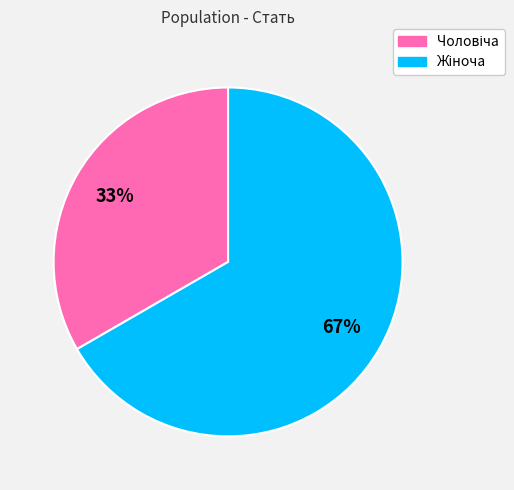

Is there a majority slice in this chart?

Yes